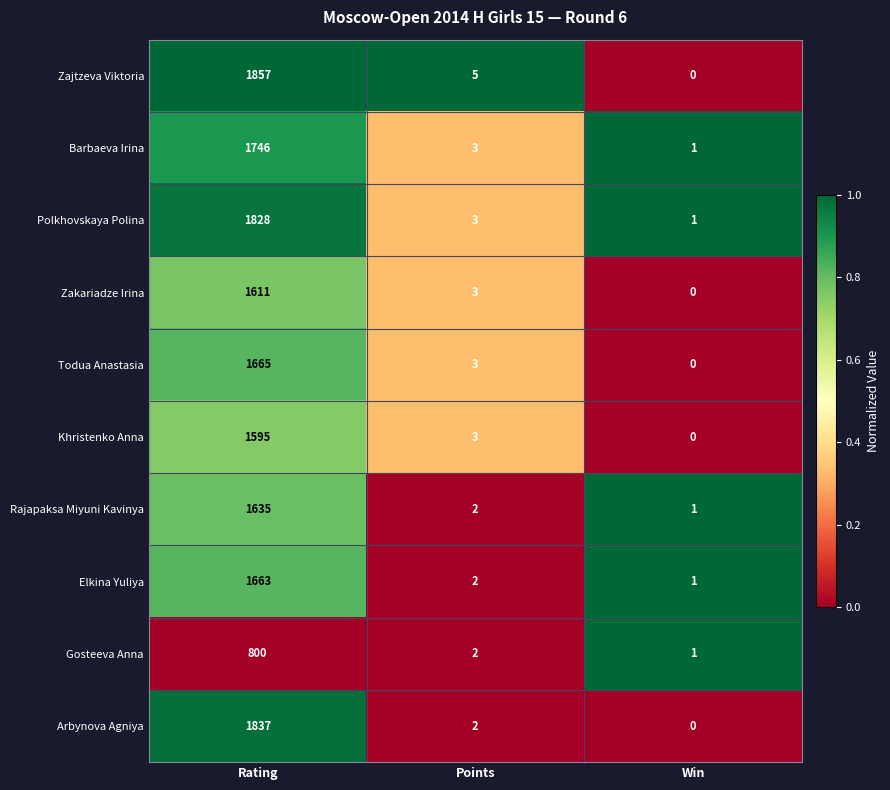

Which series has the largest total across all categories?

Zajtzeva Viktoria